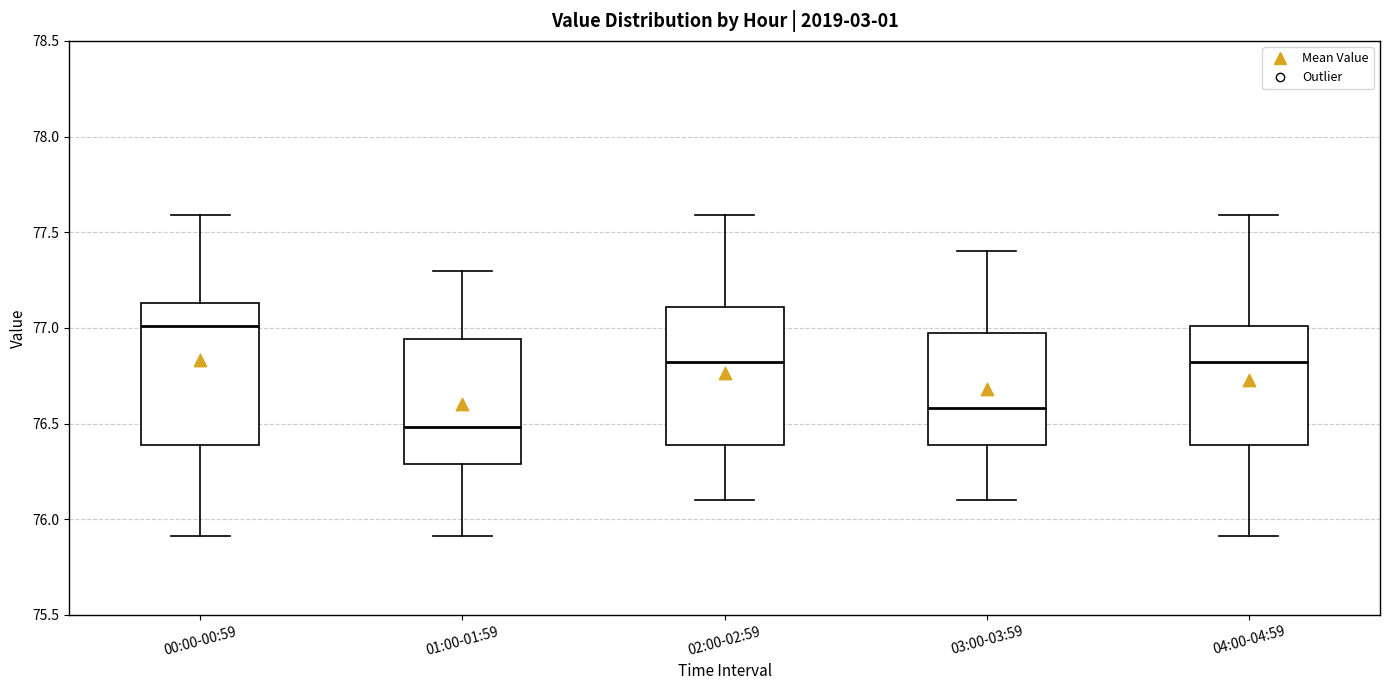

Reading left to right, read every box against the y-axis: the position of its median line, the range the box covers, and the ends of its whiskers. The values are not printed on the chart, so give them approximately, as read against the axis.

00:00-00:59: median 77.00, box 76.40 to 77.15, whiskers 75.90 to 77.60
01:00-01:59: median 76.50, box 76.30 to 76.95, whiskers 75.90 to 77.30
02:00-02:59: median 76.80, box 76.40 to 77.10, whiskers 76.10 to 77.60
03:00-03:59: median 76.60, box 76.40 to 76.95, whiskers 76.10 to 77.40
04:00-04:59: median 76.80, box 76.40 to 77.00, whiskers 75.90 to 77.60